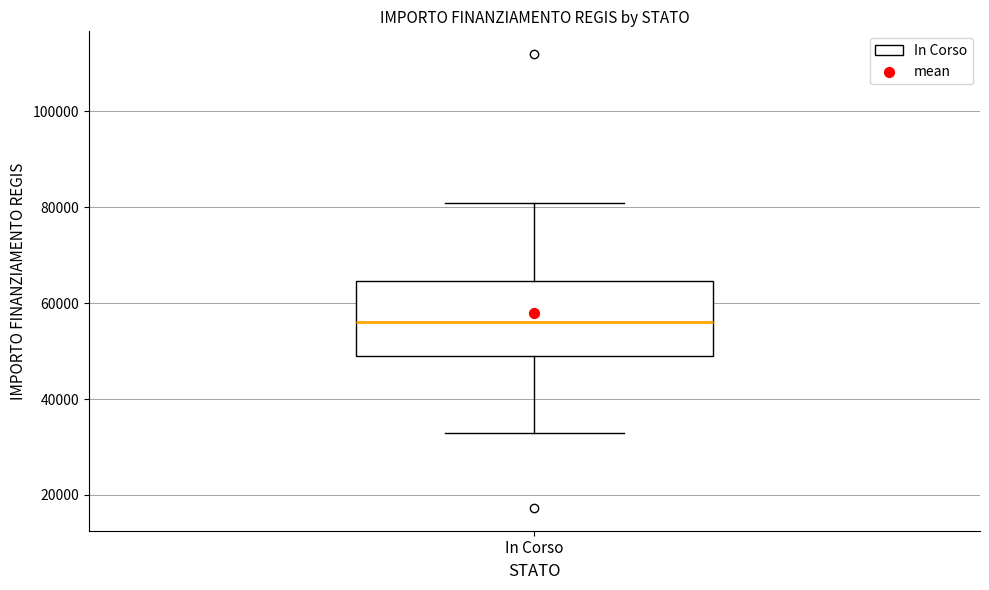

Transcribe this box plot: give where the median line is, the range the box spans, and where the two whiskers end, as read against the y-axis. The values are not printed on the chart, so give them approximately, as read against the axis.

median 56000, box 50000 to 64000, whiskers 32000 to 80000